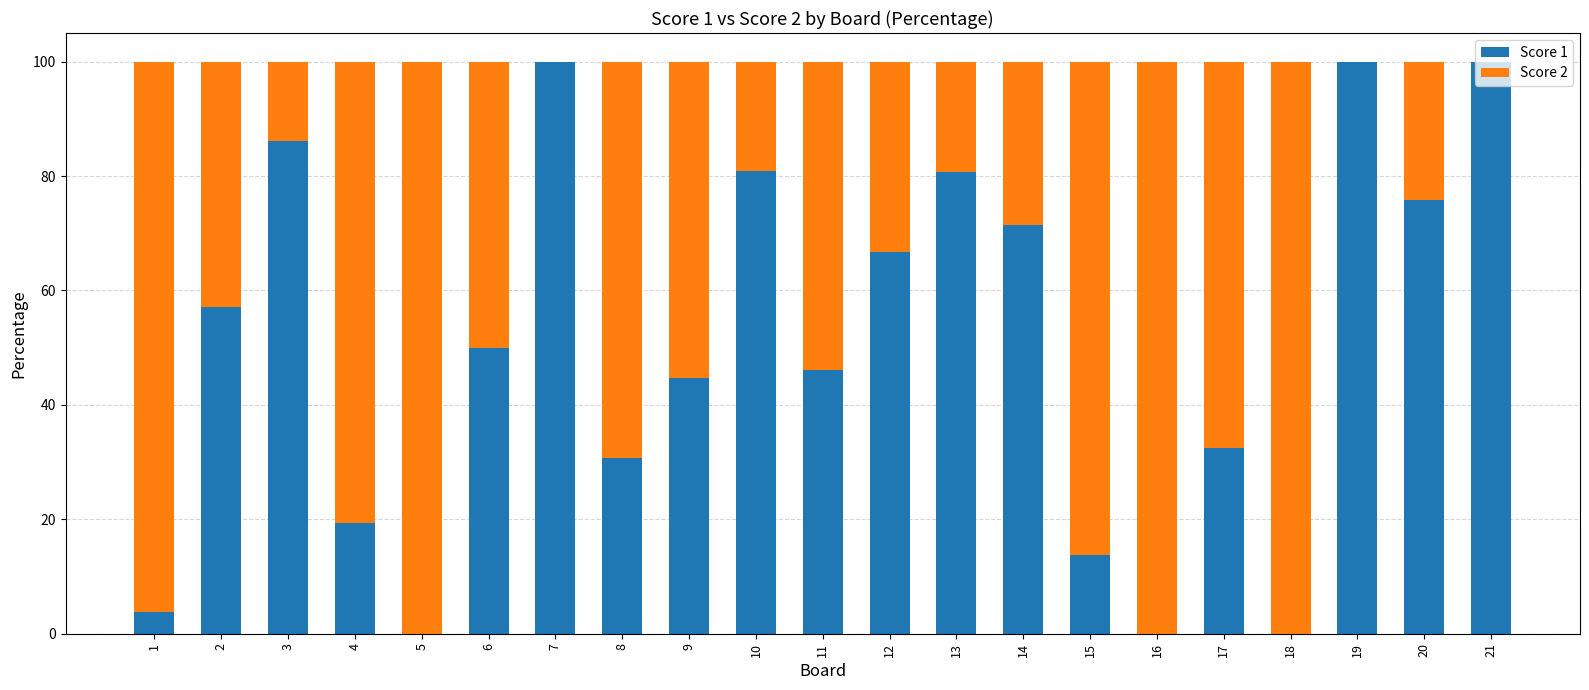

What is the total value across all series at 15?

100.0